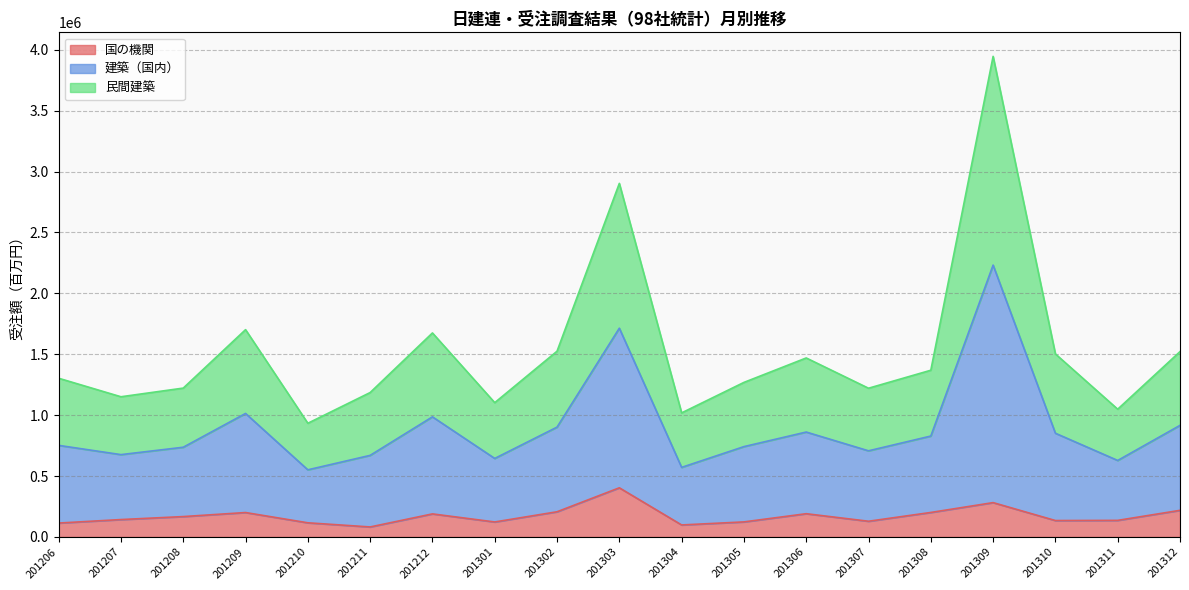

What is the difference between the 民間建築 values at 201308 and 201207?

152444